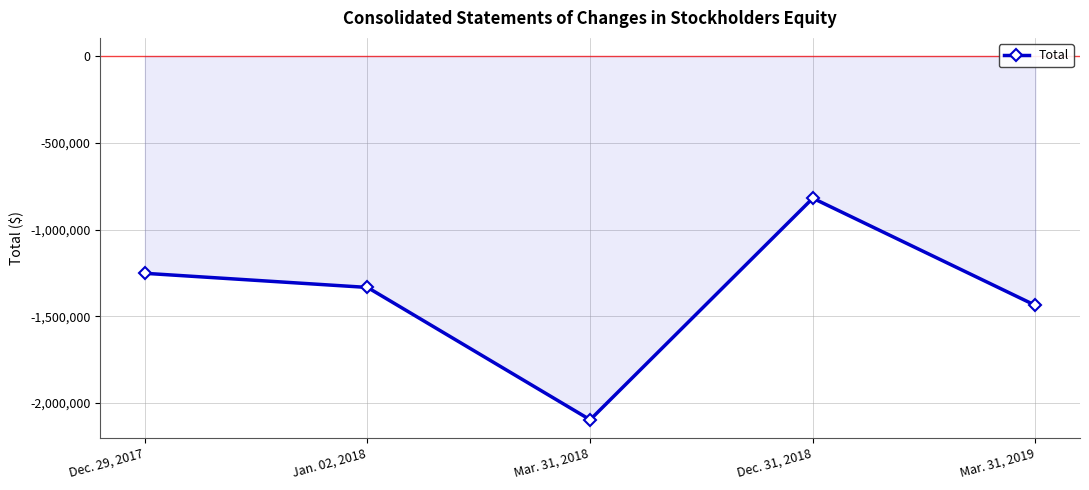

Reading right to left, what are all the values shown in this chart?

-1437633	-819514	-2097090	-1334068	-1252548